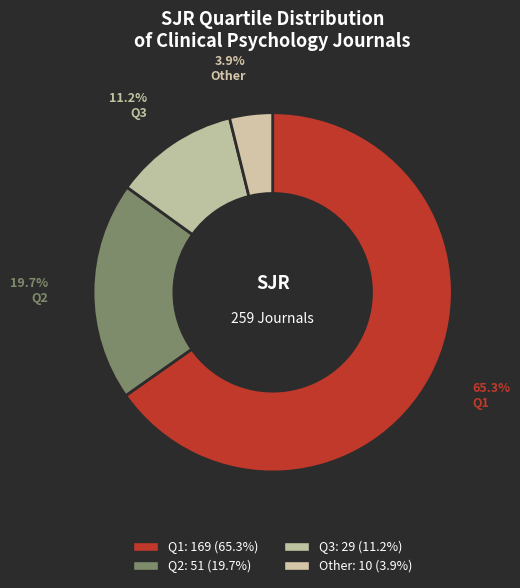

What is the largest slice in the pie chart?

Q1